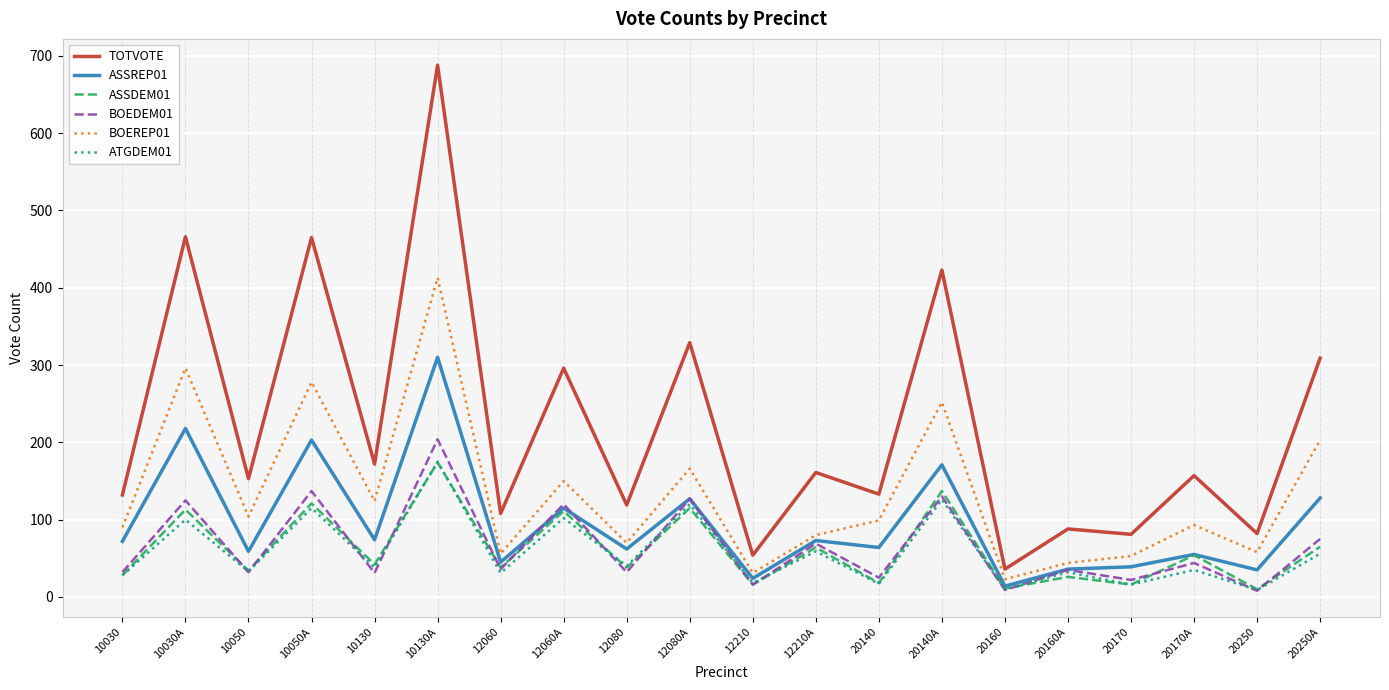

What position from the right is 10130A?

15